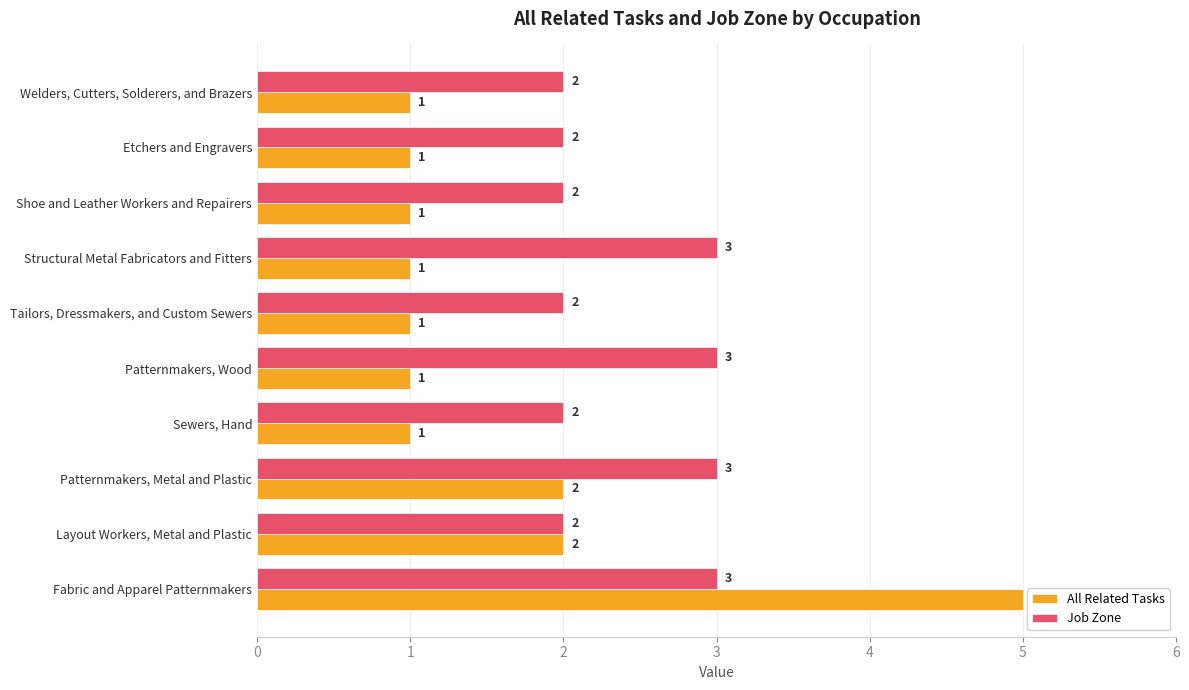

Which series has the largest total across all categories?

Job Zone